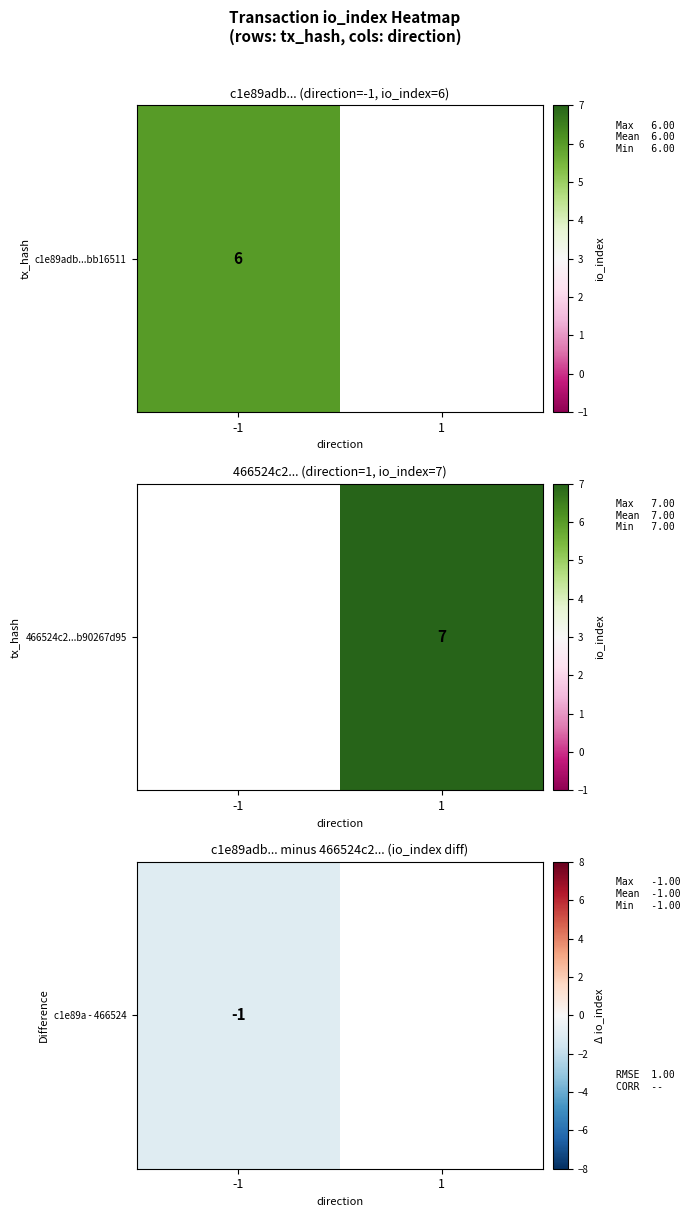

List the series in order of their overall mean, highest first.

466524c29551290c6b5e67dfbf2273b90267d95, c1e89adbeb6e2296d9ab9006bc1781c5bb16511